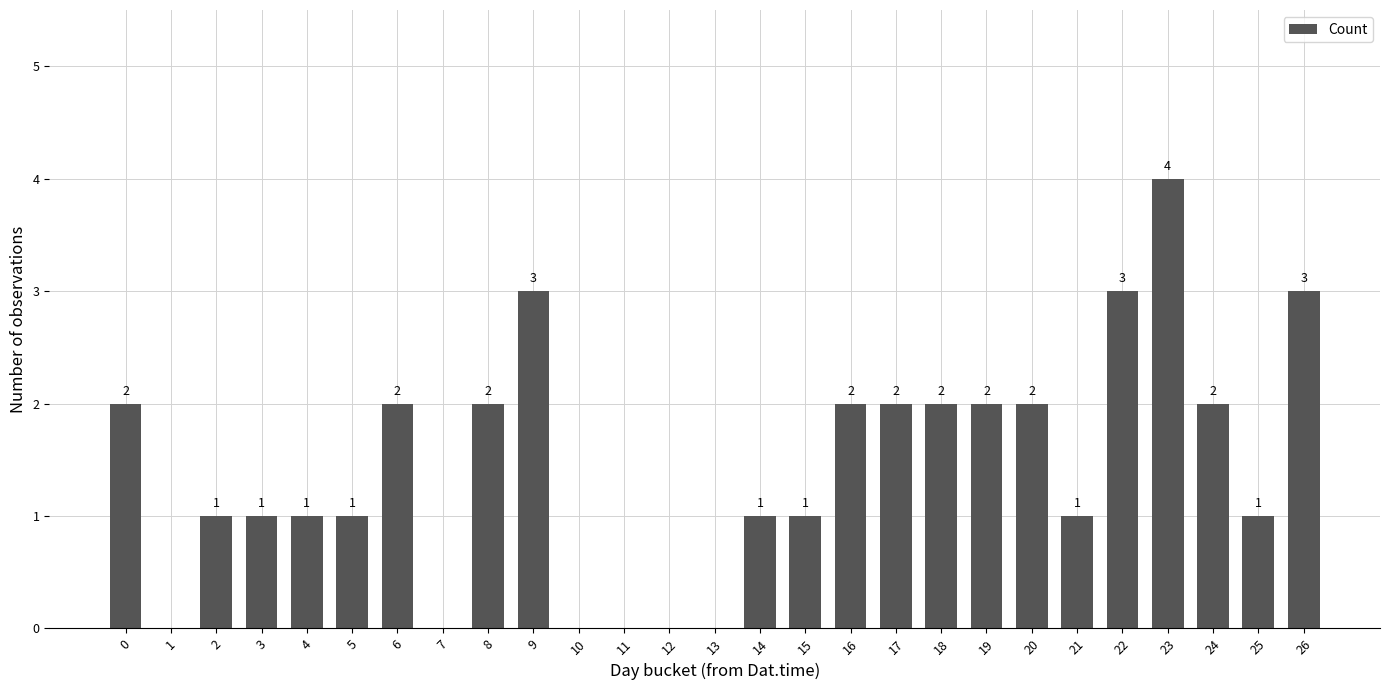

At which category does the chart reach its peak across all series?

23